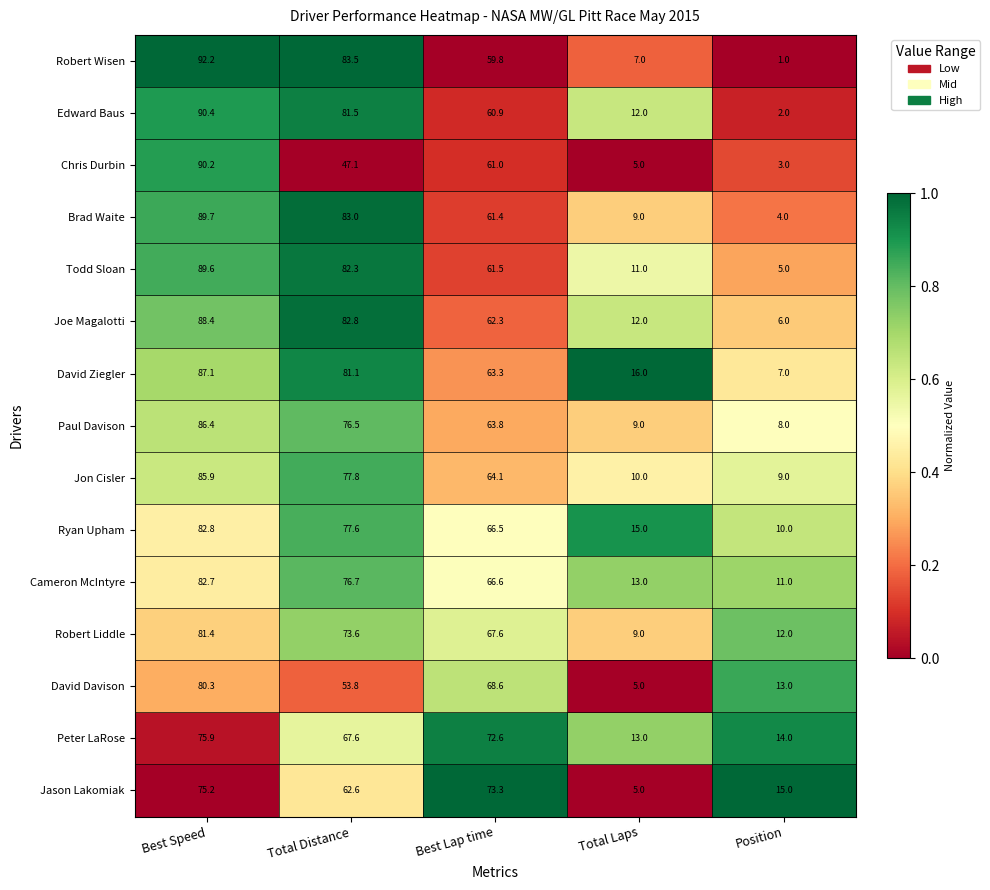

List the series in order of their peak value, highest first.

Robert Wisen, Edward Baus, Chris Durbin, Brad Waite, Todd Sloan, Joe Magalotti, David Ziegler, Paul Davison, Jon Cisler, Ryan Upham, Cameron McIntyre, Robert Liddle, David Davison, Peter LaRose, Jason Lakomiak